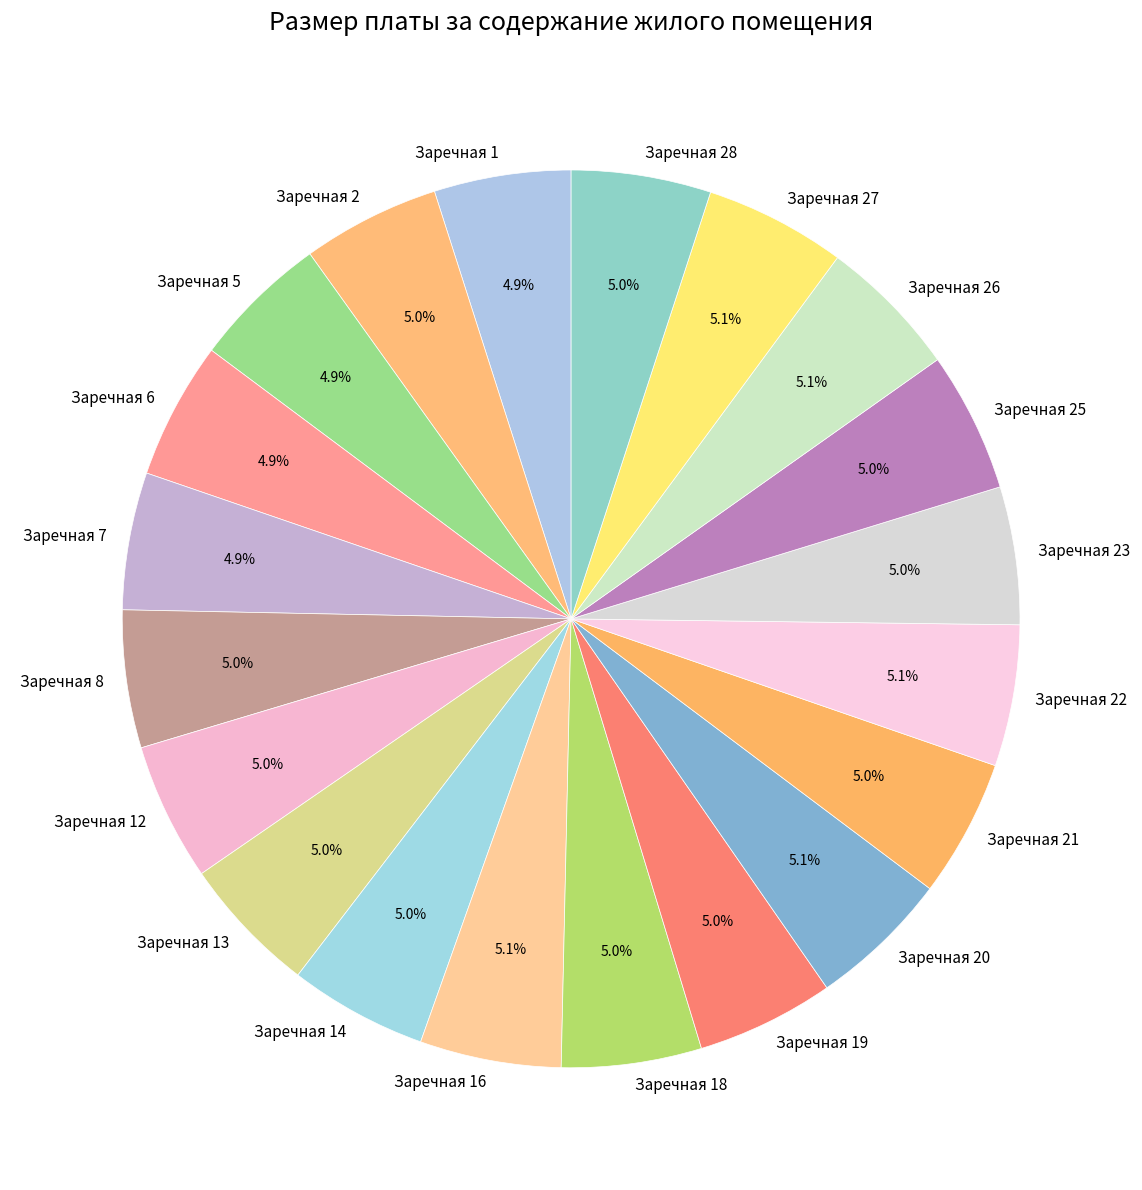

Does Заречная 2 represent more than half of the total?

No